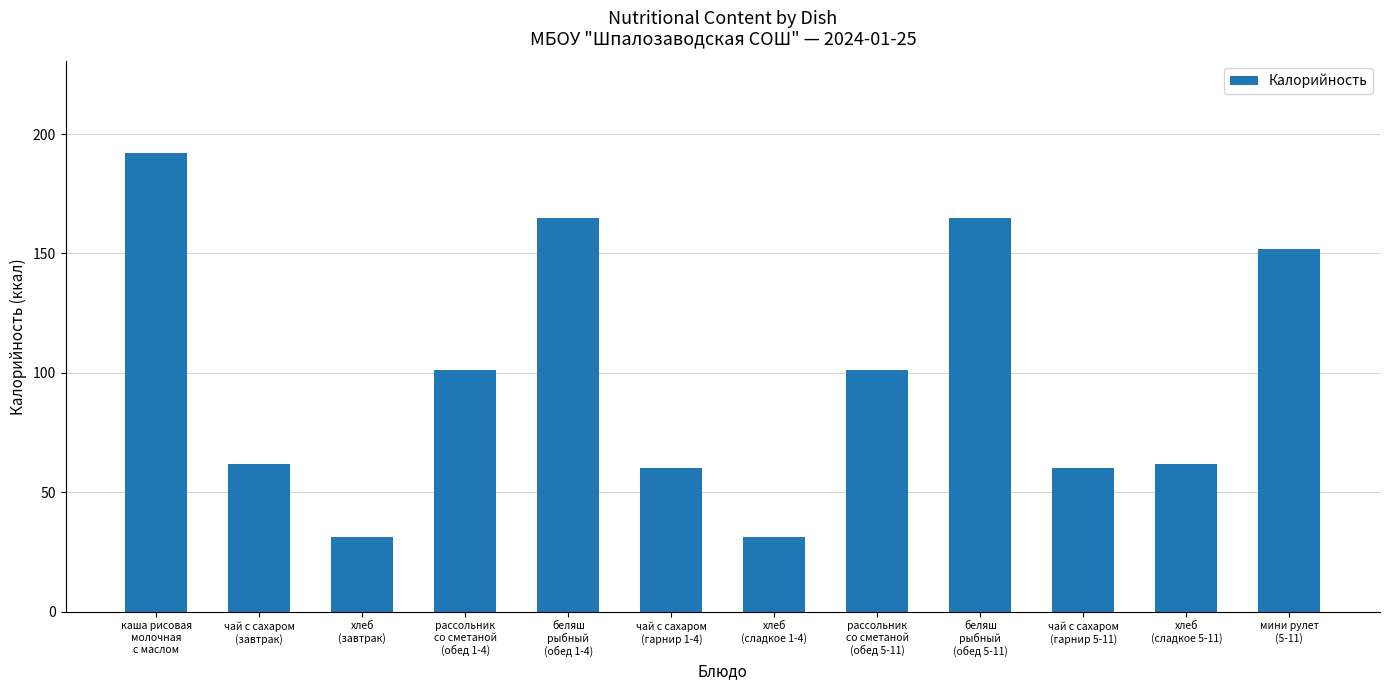

Reading right to left, extract all data points from this chart.

мини рулет
(5-11)=152.0	хлеб
(сладкое 5-11)=62.0	чай с сахаром
(гарнир 5-11)=60.0	беляш
рыбный
(обед 5-11)=165.0	рассольник
со сметаной
(обед 5-11)=101.0	хлеб
(сладкое 1-4)=31.2	чай с сахаром
(гарнир 1-4)=60.0	беляш
рыбный
(обед 1-4)=165.0	рассольник
со сметаной
(обед 1-4)=101.0	хлеб
(завтрак)=31.2	чай с сахаром
(завтрак)=62.0	каша рисовая
молочная
с маслом=192.0